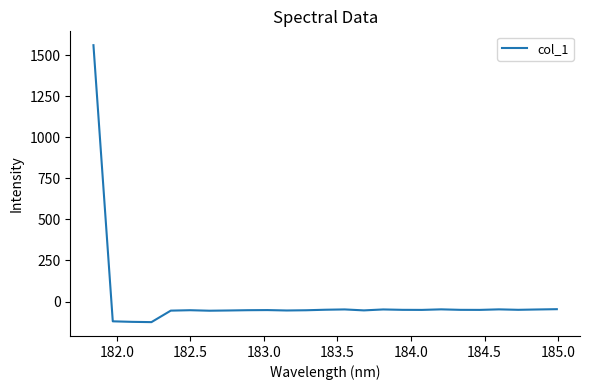

What is the smallest value displayed?

-125.2